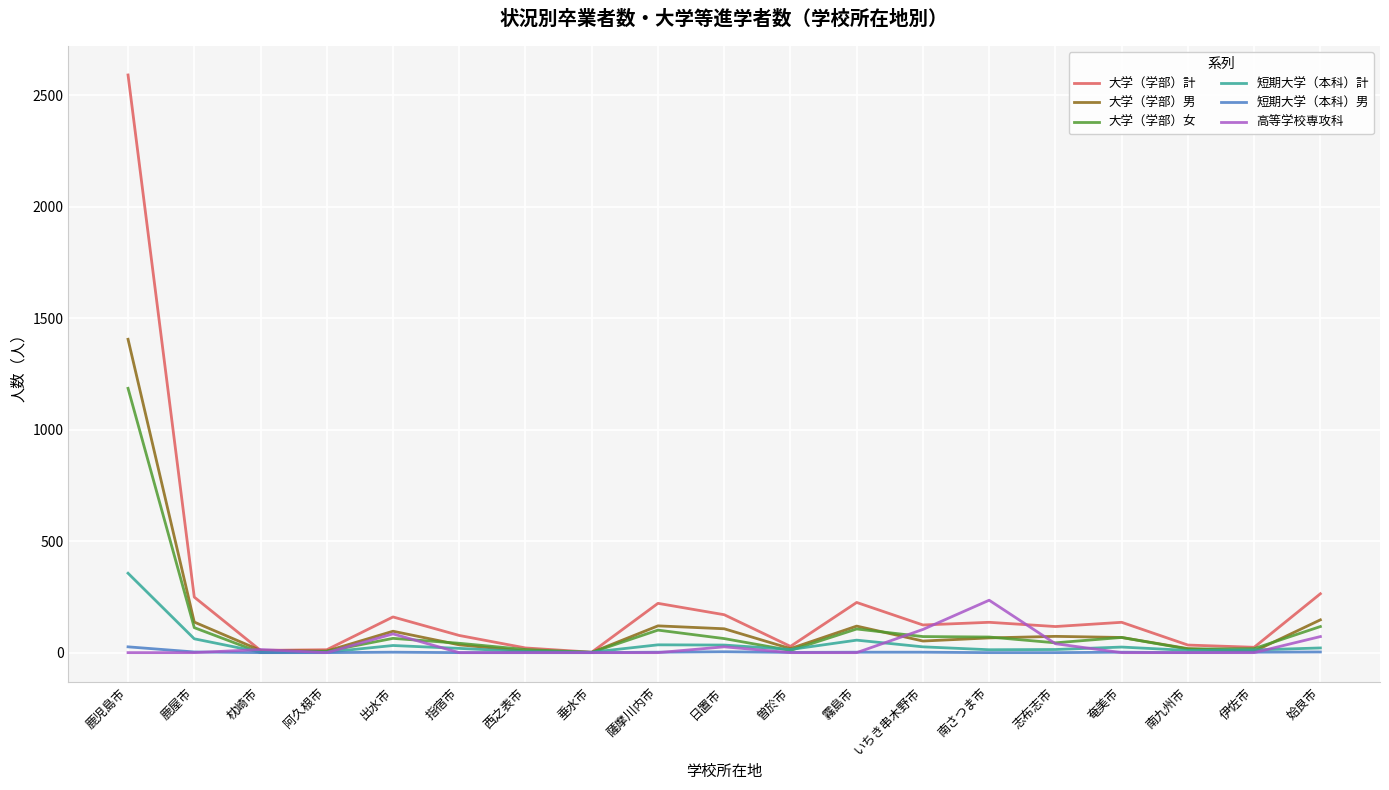

Rank the series by their maximum value, from highest to lowest.

大学（学部）計, 大学（学部）男, 大学（学部）女, 短期大学（本科）計, 高等学校専攻科, 短期大学（本科）男